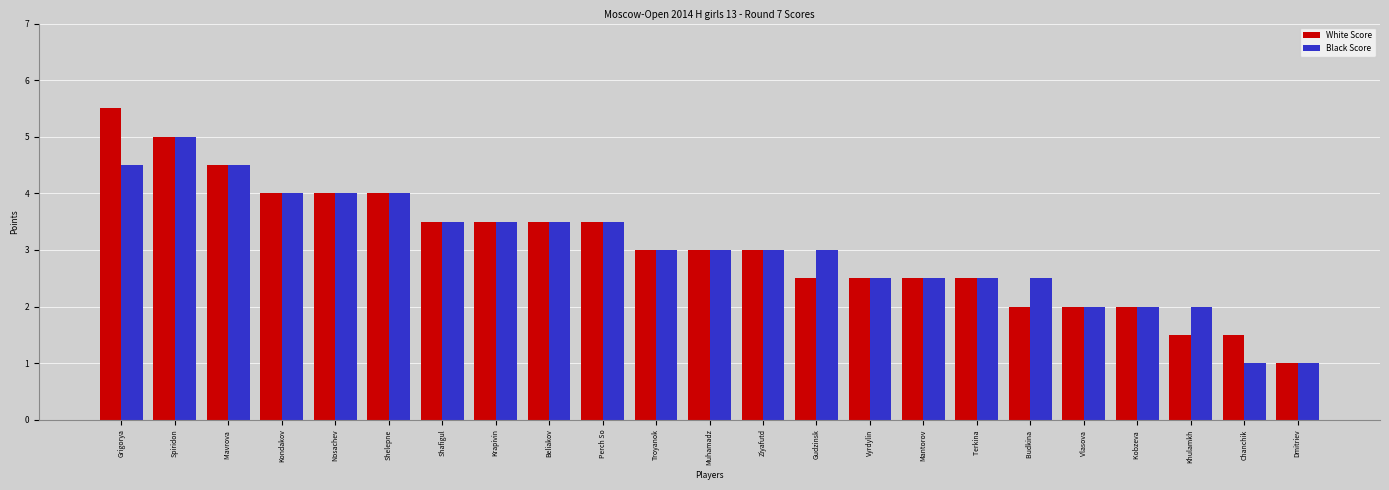

How many distinct data groups are displayed?

2